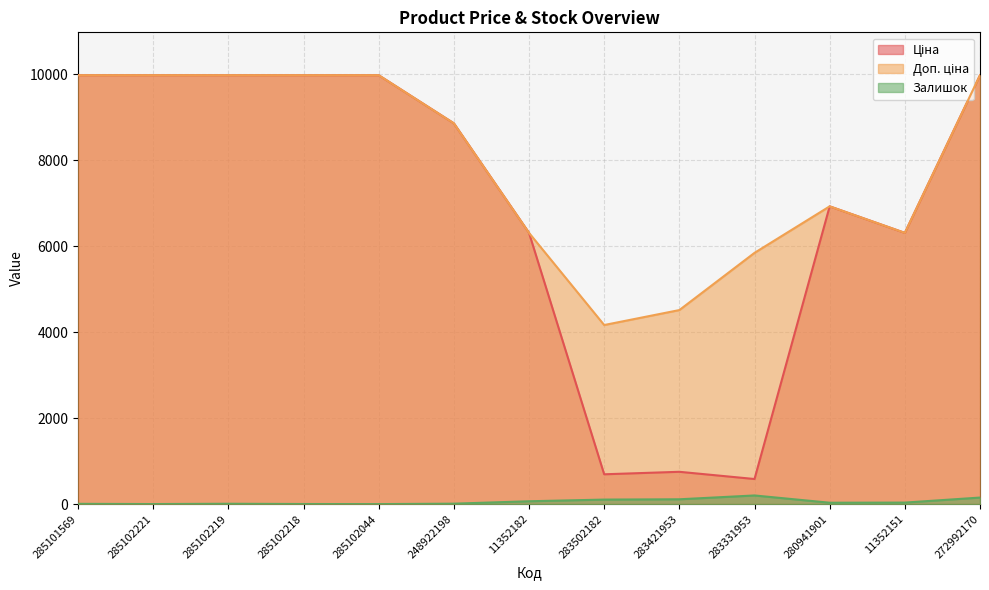

What are all the series names shown in the legend?

Ціна, Доп. ціна, Залишок